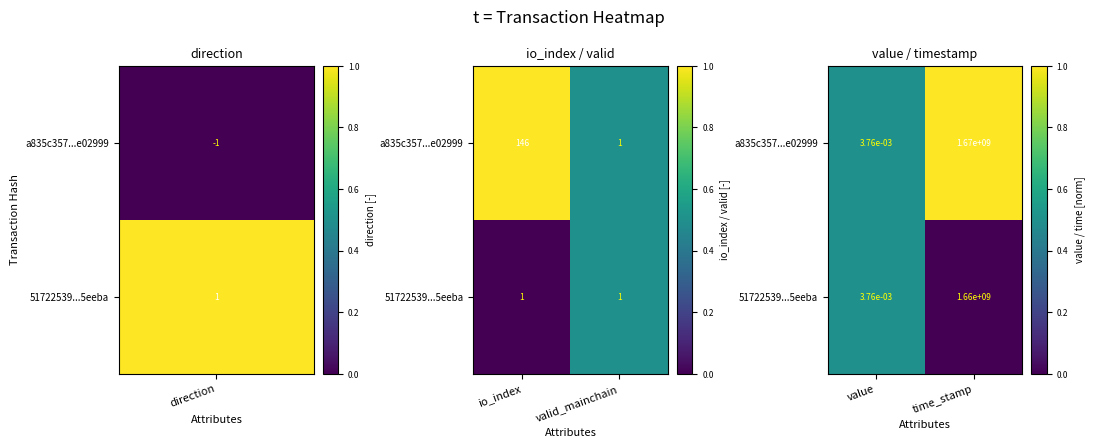

The value of 51722539...5eeba at time_stamp is 0.0. True or false?

True